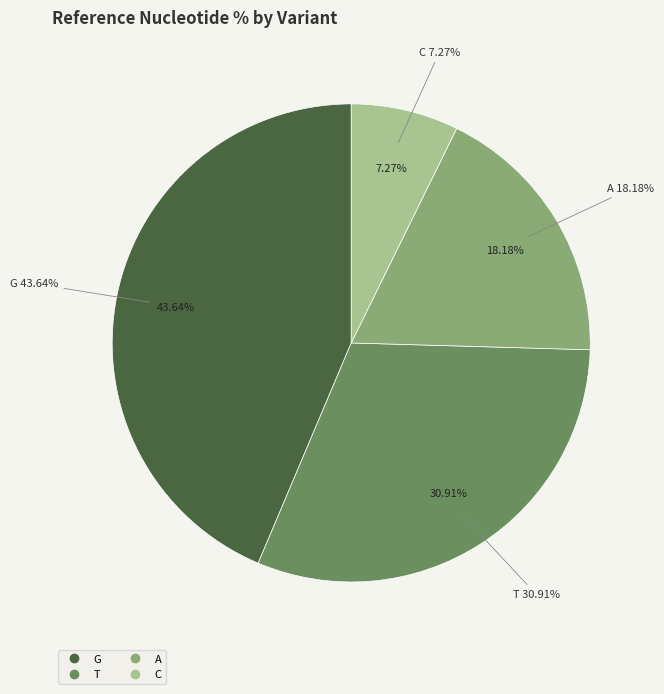

Rank the categories by value from highest to lowest.

G, T, A, C